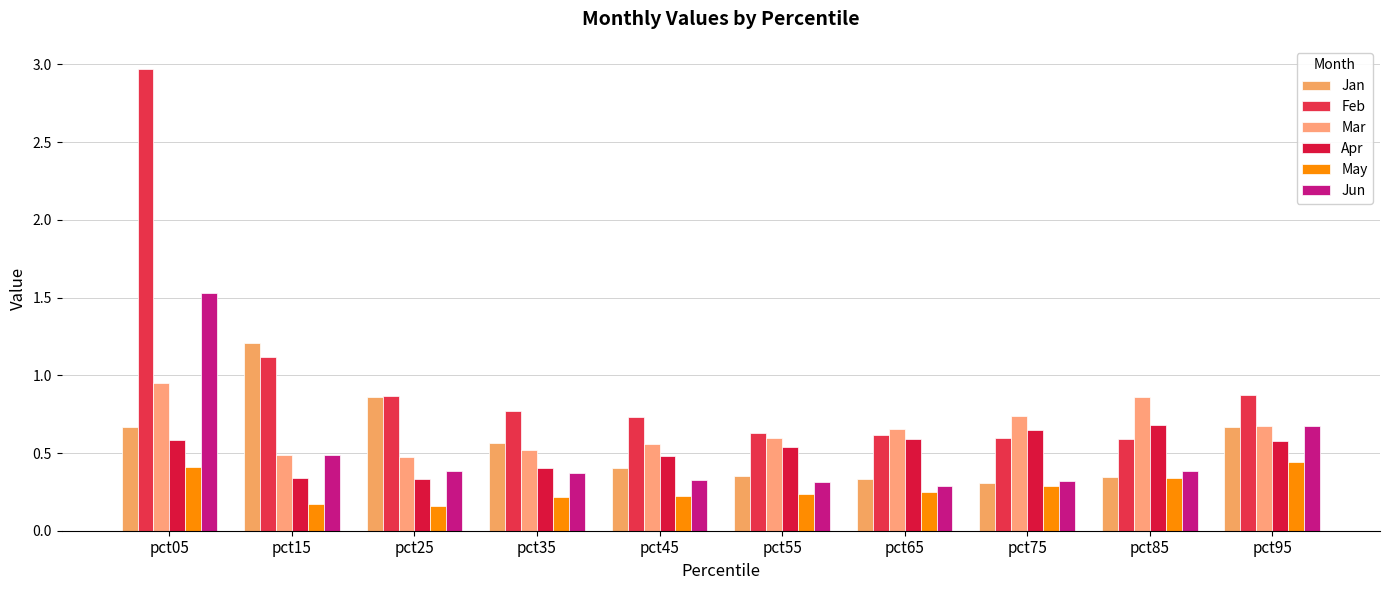

How many bars are there in each group?

6